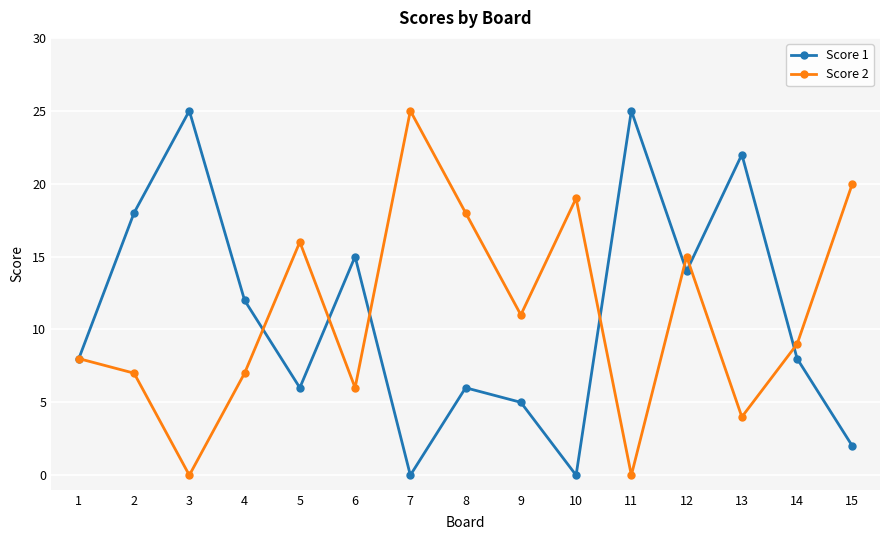

Does the chart display data point markers on the line(s)?

Yes